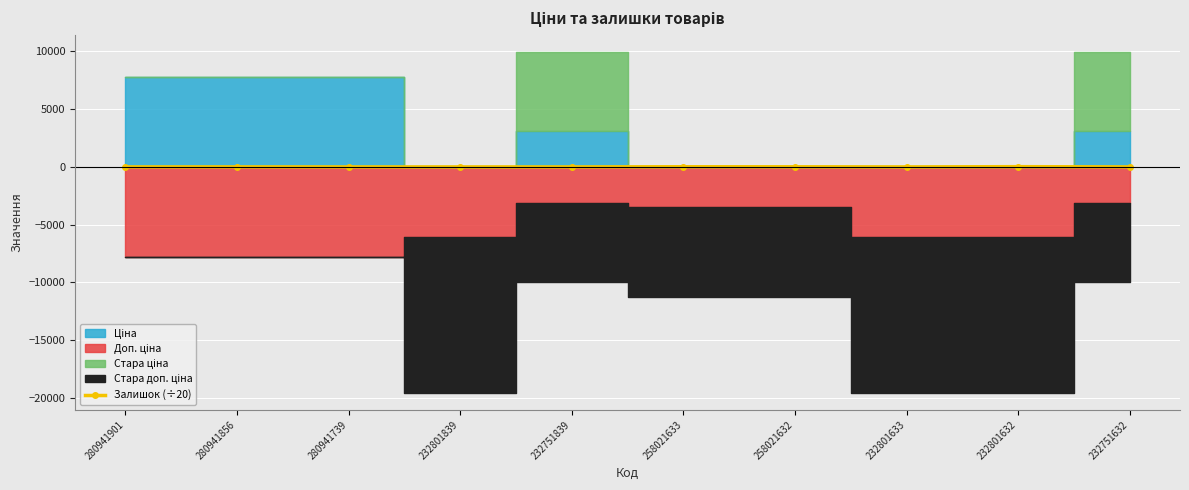

At which category does the chart reach its peak across all series?

232801632